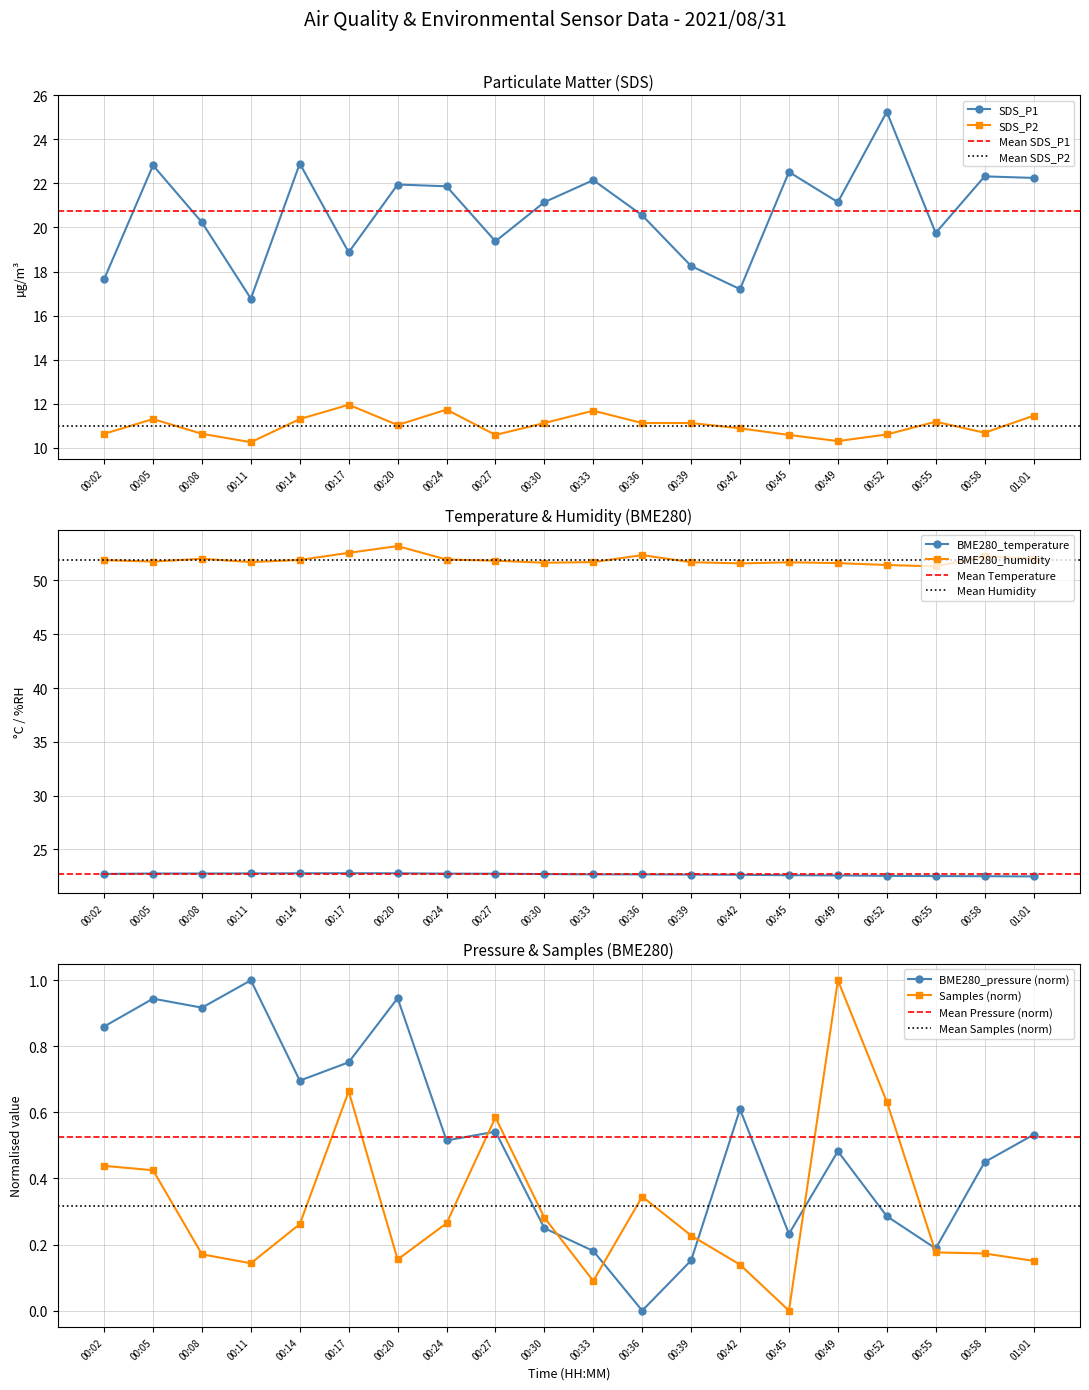

Reading left to right, extract all data points from this chart.

SDS_P1: 17.6	22.8	20.2	16.8	22.9	18.9	21.9	21.9	19.4	21.1	22.1	20.6	18.2	17.2	22.5	21.1	25.2	19.8	22.3	22.2
SDS_P2: 10.6	11.3	10.6	10.2	11.3	11.9	11.0	11.7	10.6	11.1	11.7	11.1	11.1	10.9	10.6	10.3	10.6	11.2	10.7	11.4
BME280_temperature: 22.7	22.8	22.8	22.8	22.8	22.8	22.8	22.8	22.7	22.7	22.7	22.7	22.7	22.6	22.6	22.6	22.5	22.5	22.5	22.5
BME280_humidity: 51.9	51.8	52.0	51.7	51.9	52.6	53.2	52.0	51.8	51.6	51.7	52.4	51.7	51.6	51.7	51.6	51.4	51.3	52.2	52.0
BME280_pressure: 0.9	0.9	0.9	1.0	0.7	0.8	0.9	0.5	0.5	0.2	0.2	0.0	0.2	0.6	0.2	0.5	0.3	0.2	0.4	0.5
Samples: 0.4	0.4	0.2	0.1	0.3	0.7	0.2	0.3	0.6	0.3	0.1	0.3	0.2	0.1	0.0	1.0	0.6	0.2	0.2	0.2